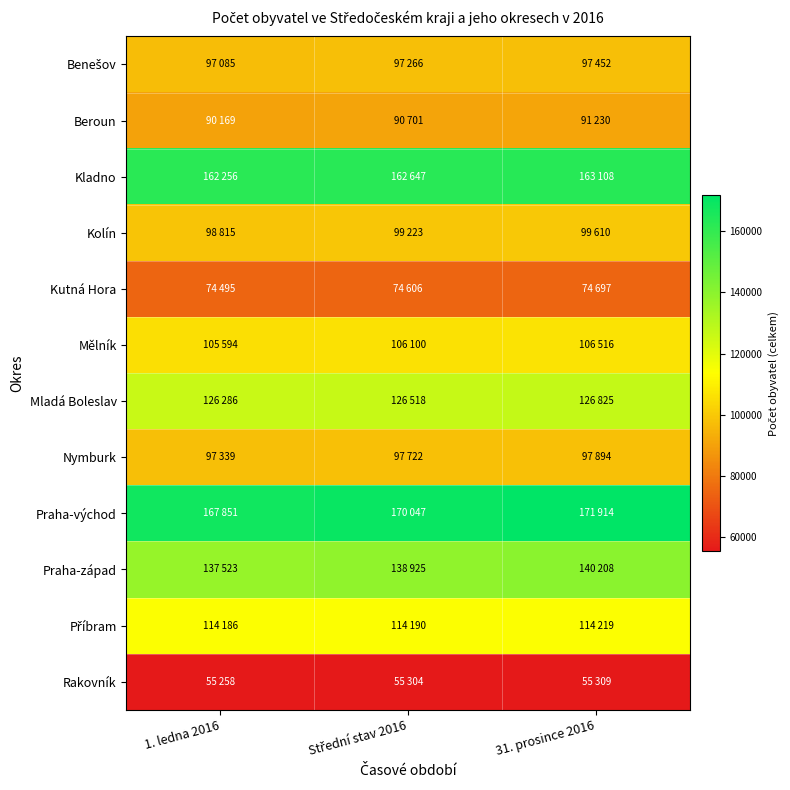

Between 1. ledna 2016 and 31. prosince 2016, which series saw the biggest shift?

Praha-východ